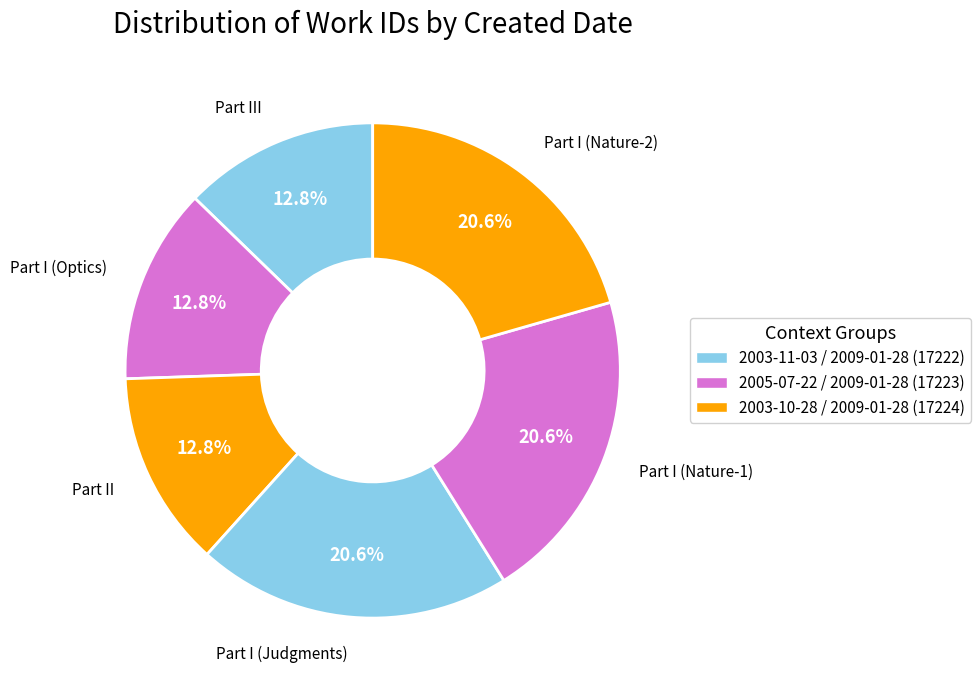

How many slices are in this pie chart?

6